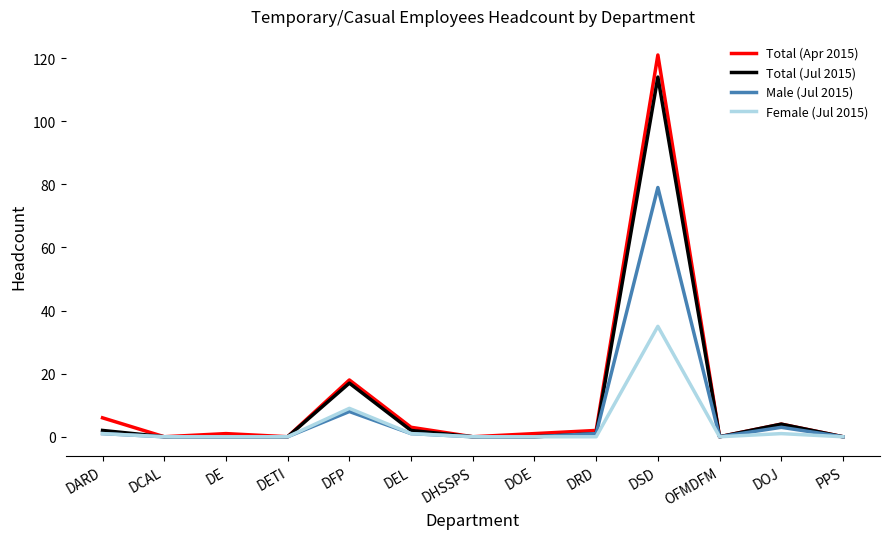

At which category is the sum across all series the highest?

DSD